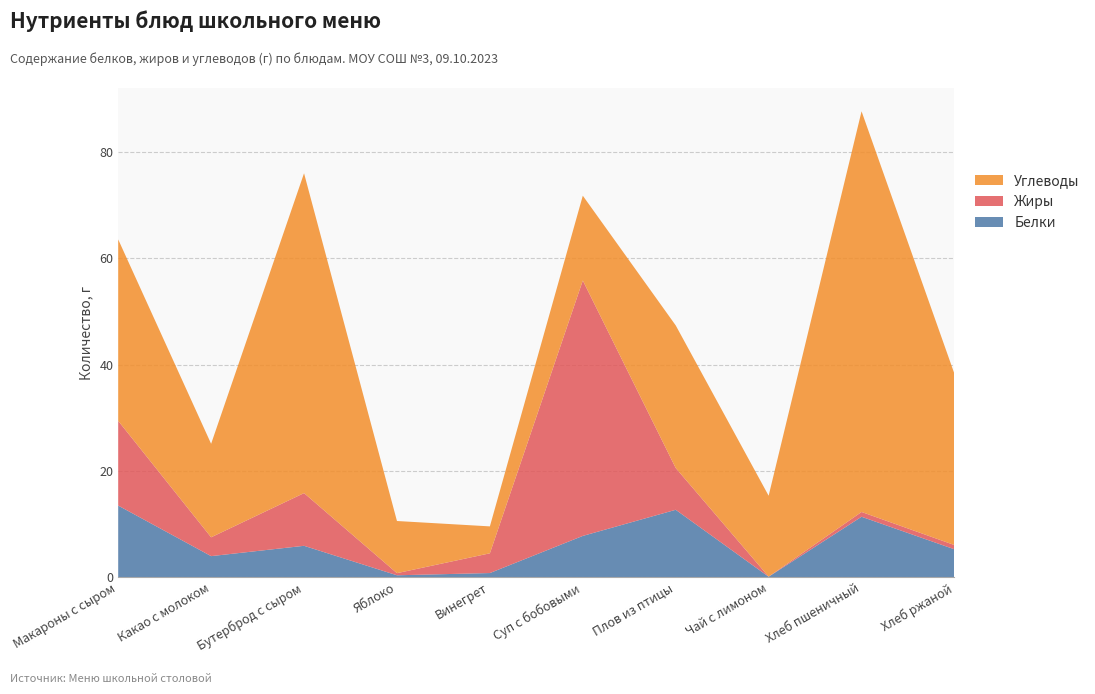

Reading right to left, what are all the values shown in this chart?

Белки: Хлеб ржаной=5.3	Хлеб пшеничный=11.4	Чай с лимоном=0.1	Плов из птицы=12.7	Суп с бобовыми=7.8	Винегрет=0.8	Яблоко=0.4	Бутерброд с сыром=5.9	Какао с молоком=4.0	Макароны с сыром=13.5
Жиры: Хлеб ржаной=0.8	Хлеб пшеничный=0.9	Чай с лимоном=0.0	Плов из птицы=7.8	Суп с бобовыми=48.0	Винегрет=3.7	Яблоко=0.4	Бутерброд с сыром=9.9	Какао с молоком=3.5	Макароны с сыром=15.9
Углеводы: Хлеб ржаной=32.2	Хлеб пшеничный=75.3	Чай с лимоном=15.2	Плов из птицы=26.8	Суп с бобовыми=15.9	Винегрет=5.1	Яблоко=9.8	Бутерброд с сыром=60.1	Какао с молоком=17.6	Макароны с сыром=34.1